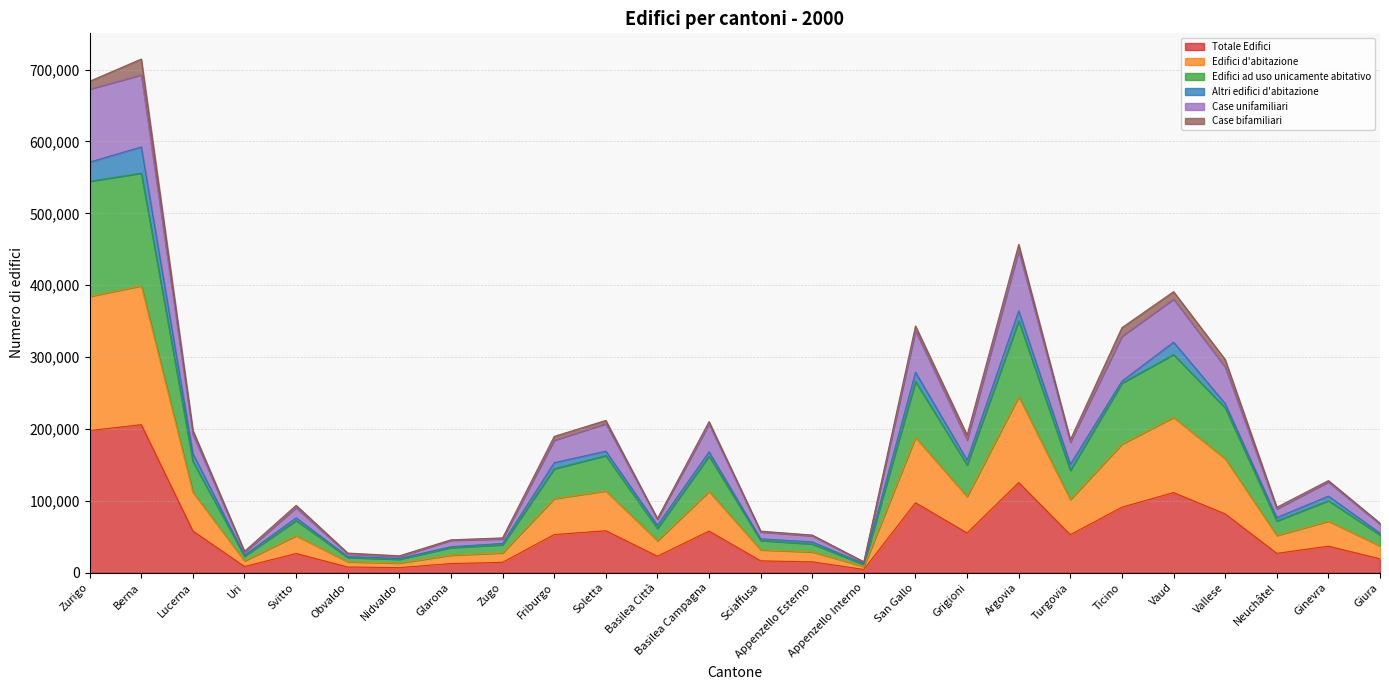

What is the difference between the highest and lowest values at Appenzello Interno?

10607